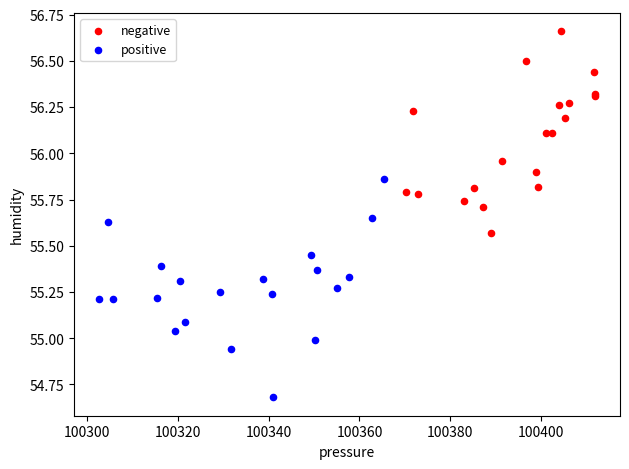

Which series reaches the minimum Y coordinate?

positive